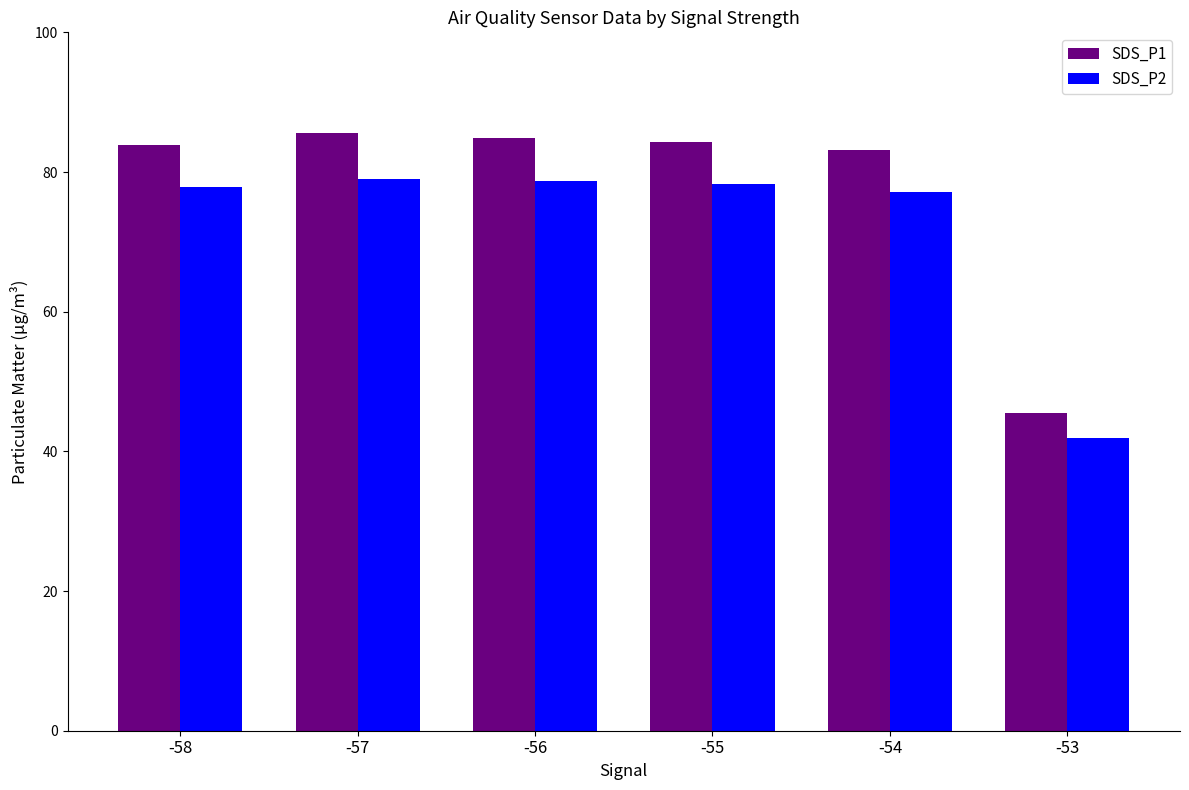

How many bars are there in each group?

2